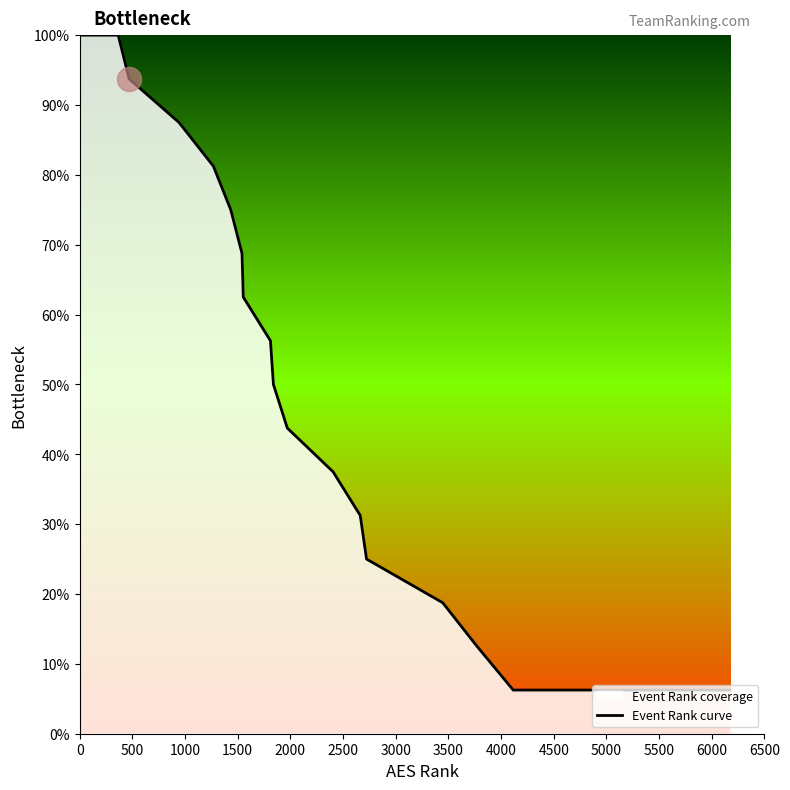

What is the greatest value displayed?

100.0